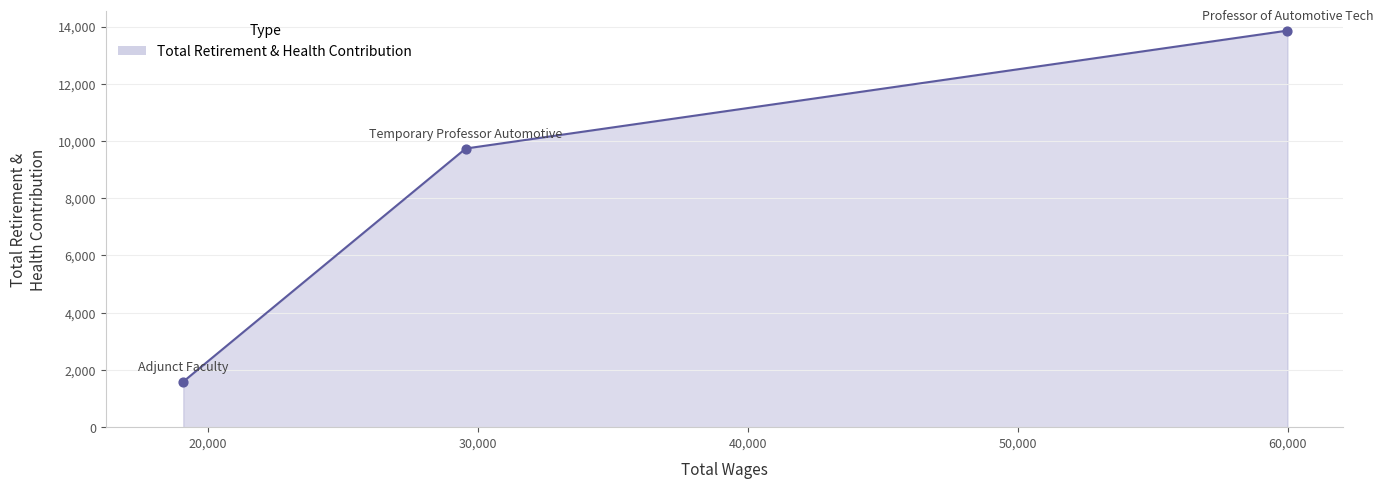

What is the average value?

8396